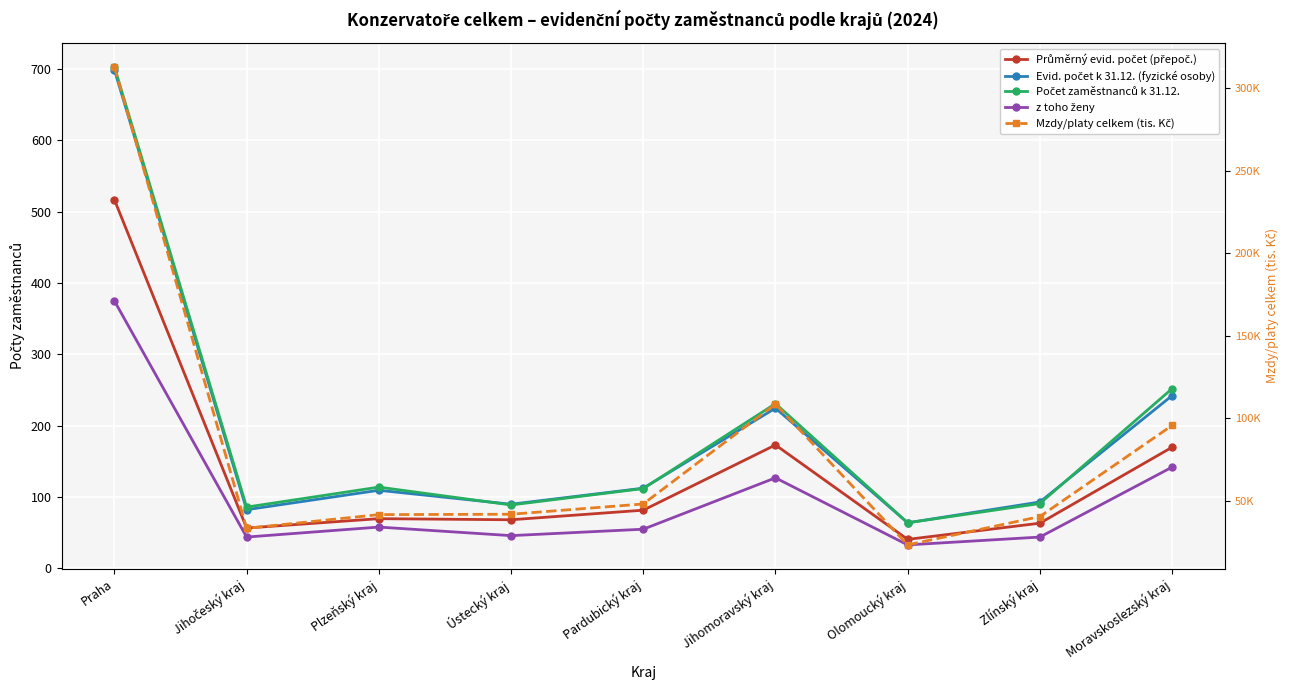

True or false: z toho ženy and Mzdy/platy celkem (tis. Kč) cross at least once.

False